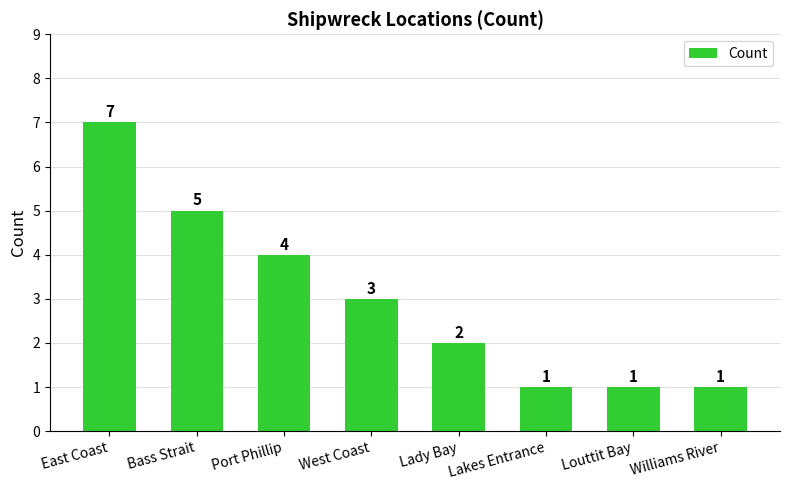

How many values are between 1 and 5?

7